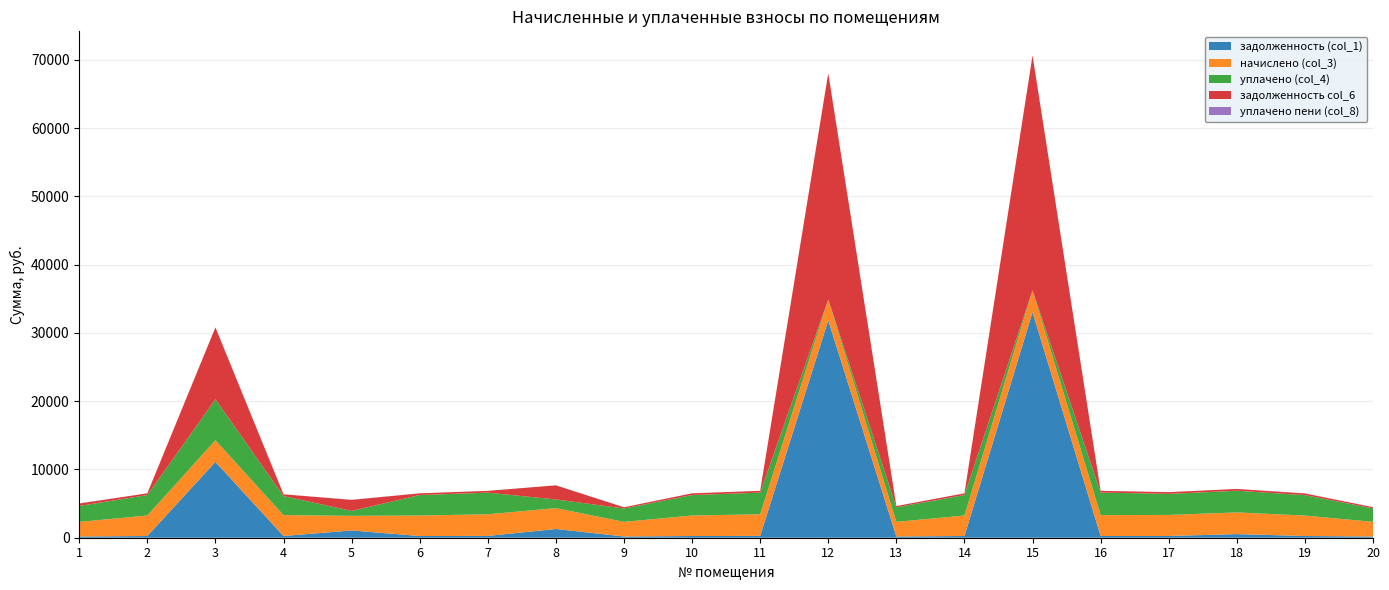

Reading left to right, extract all data points from this chart.

задолженность (col_1): 178.5	250.1	11108.1	254.3	1065.7	250.1	264.1	1280.7	178.5	250.1	264.5	31831.4	178.5	250.1	33048.0	254.3	256.8	529.3	249.5	179.1
начислено (col_3): 2141.5	3001.0	3168.6	3052.0	2141.5	3001.0	3168.6	3052.0	2141.5	3001.0	3168.6	3052.0	2141.5	3001.0	3168.6	3052.0	3081.1	3175.8	2993.8	2148.8
уплачено (col_4): 2332.3	3001.0	6000.0	2797.6	713.7	3001.0	3168.6	1271.7	1963.1	3001.0	3168.3	0.0	2141.5	3001.0	0.0	3305.9	3081.1	3175.8	2993.8	1969.8
задолженность col_6: 356.9	250.1	10523.5	254.3	1622.3	250.1	264.1	2068.8	178.5	250.1	264.1	33146.0	178.7	250.1	34412.8	254.6	256.8	264.6	249.5	179.1
уплачено пени (col_8): 26.1	0.0	0.0	0.0	18.4	0.0	0.0	0.6	0.0	1.7	1.0	0.0	0.0	0.0	0.0	4.8	0.0	0.5	0.0	0.0